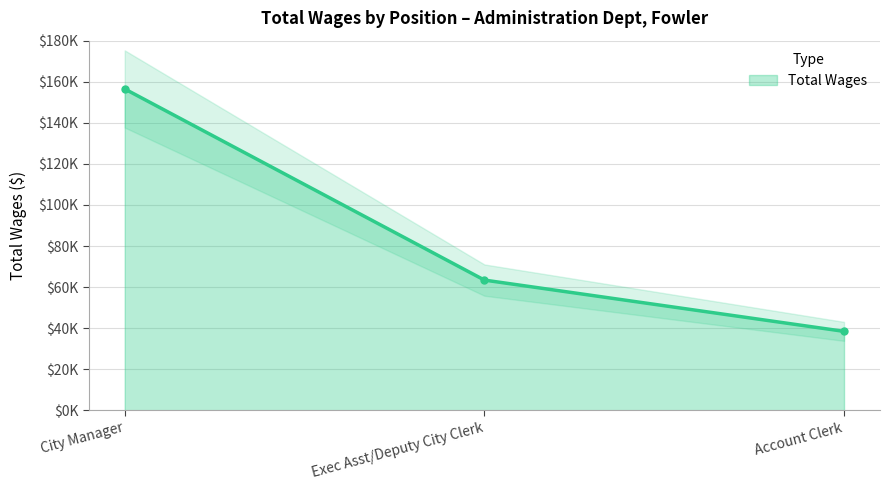

At which category does the chart reach its minimum across all series?

Account Clerk